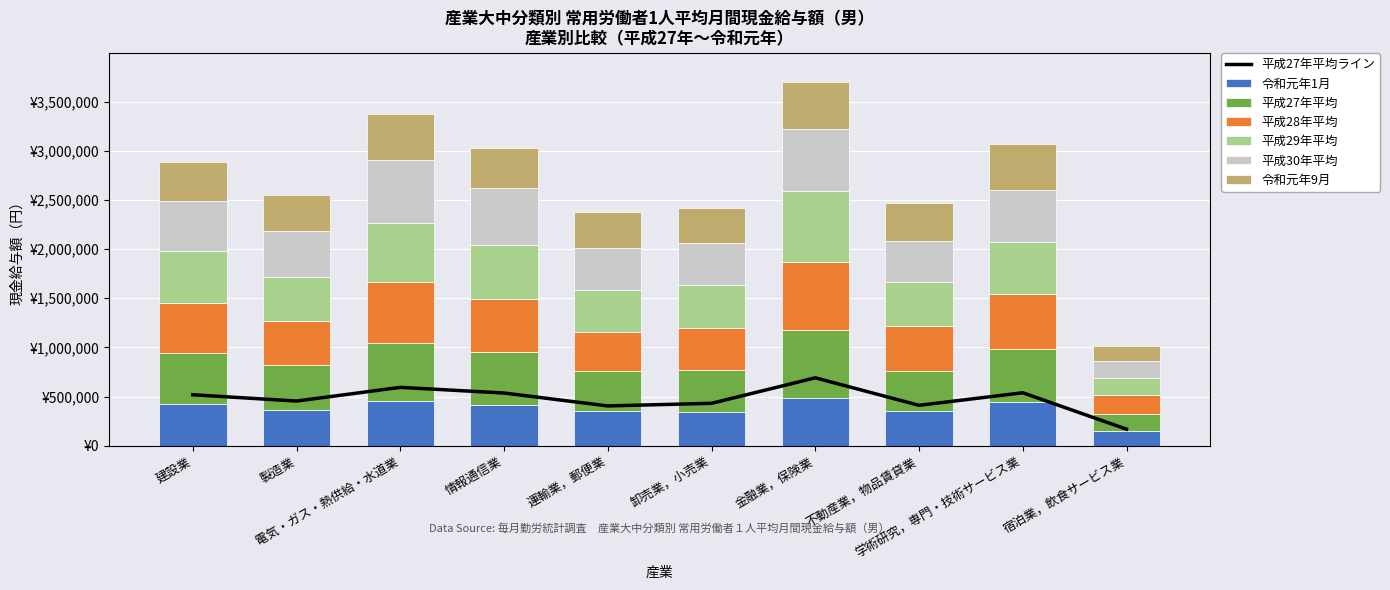

Where does the 平成30年平均 series first go above 508916?

電気・ガス・熱供給・水道業